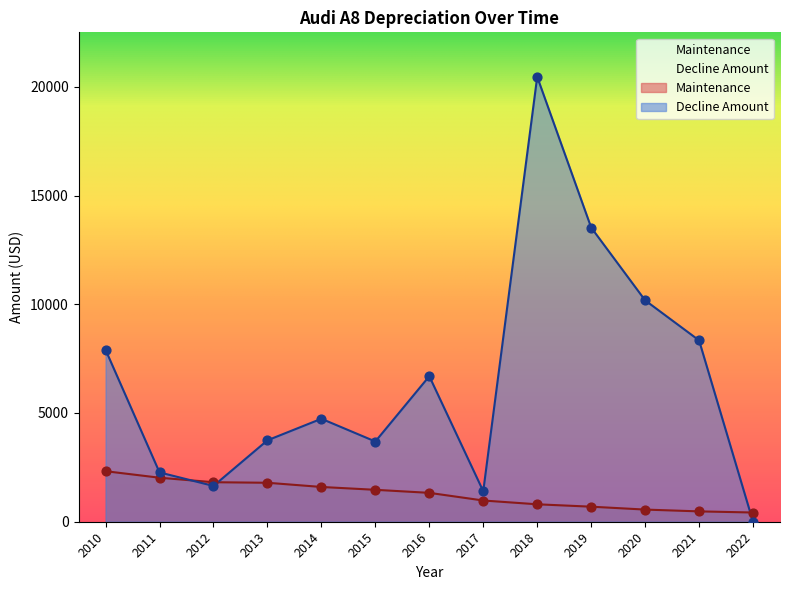

Is the value of Maintenance at 2011 greater than the value of Decline Amount at 2021?

No